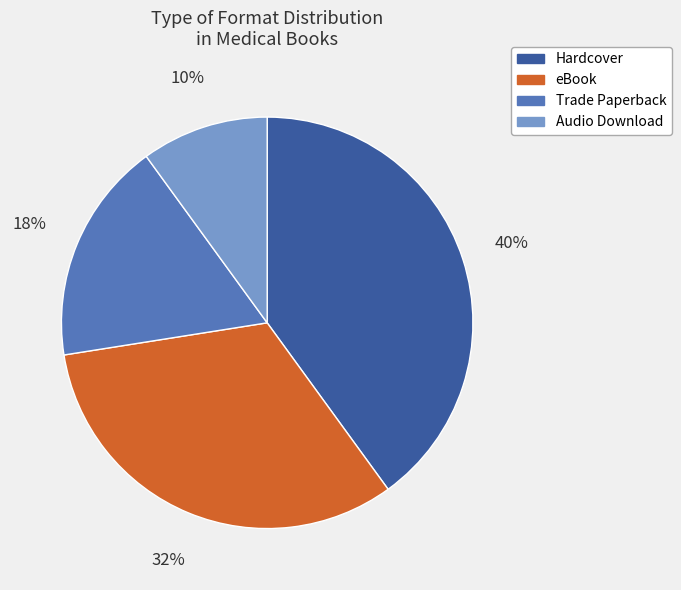

What percentage is the eBook slice, to the nearest percent?

32%